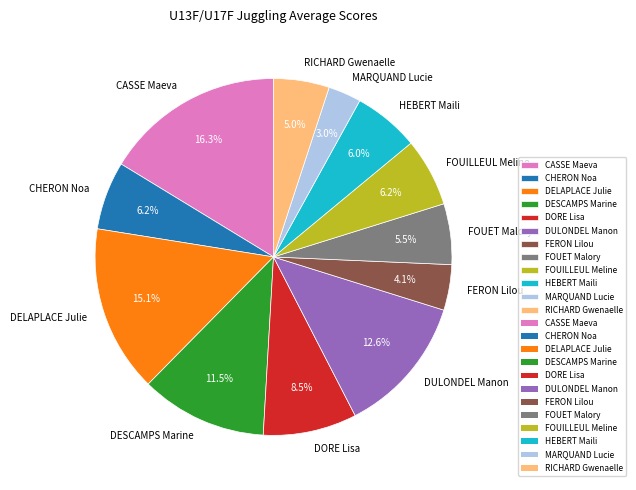

Combined, do RICHARD Gwenaelle and CASSE Maeva account for over 50%?

No